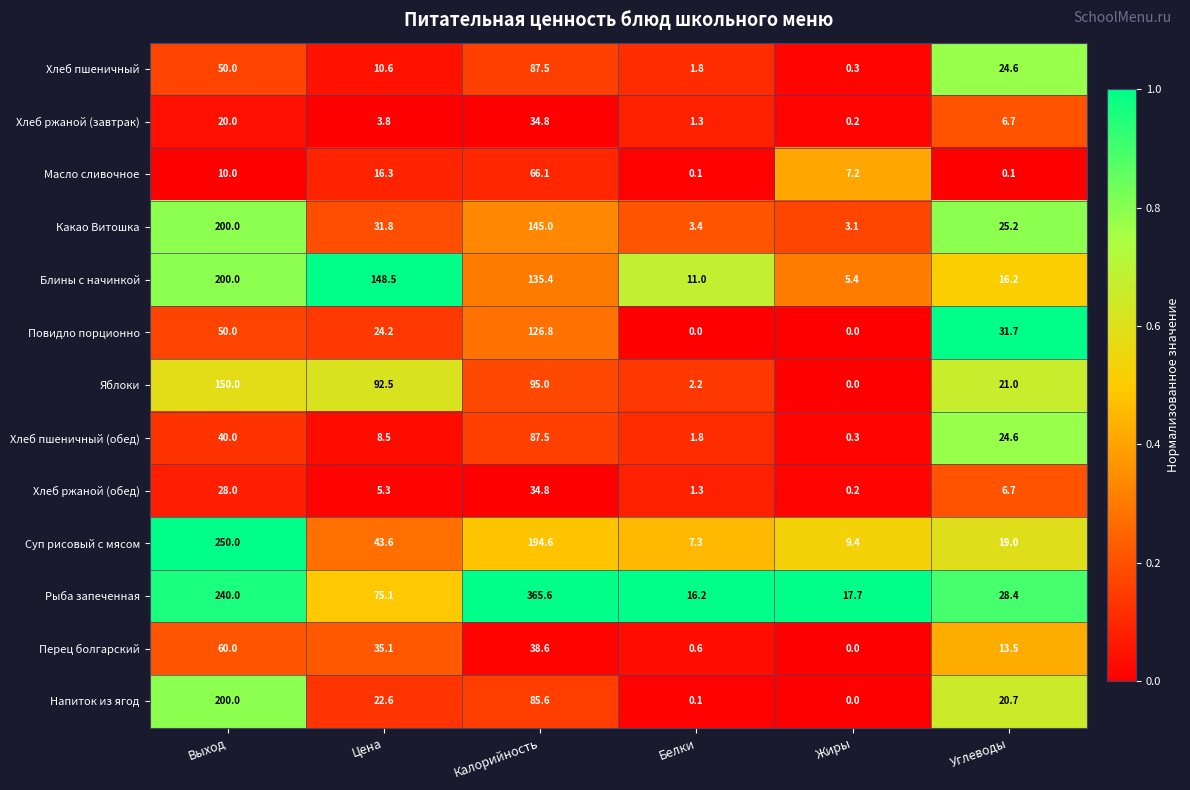

What is the spread (max minus min) of values at Калорийность?

330.8